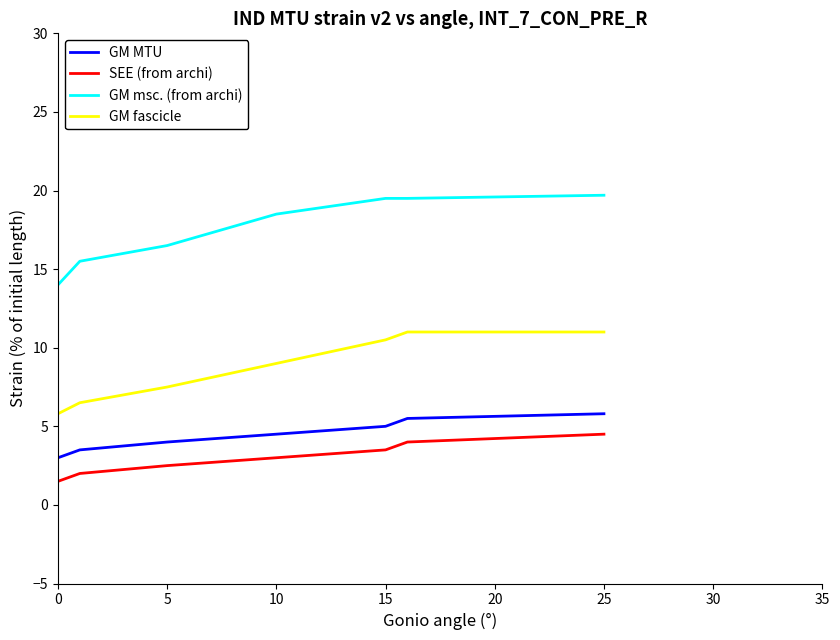

What is the maximum value for GM msc. (from archi)?

19.7